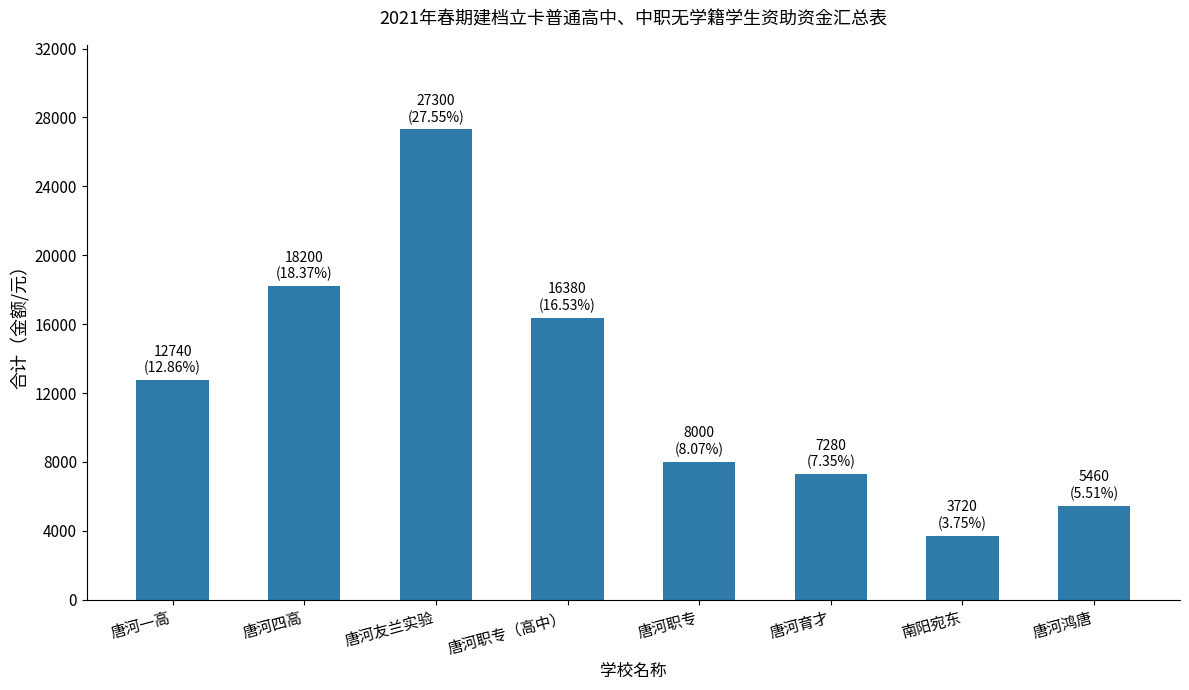

Which has a higher value, 唐河友兰实验 or 唐河一高?

唐河友兰实验